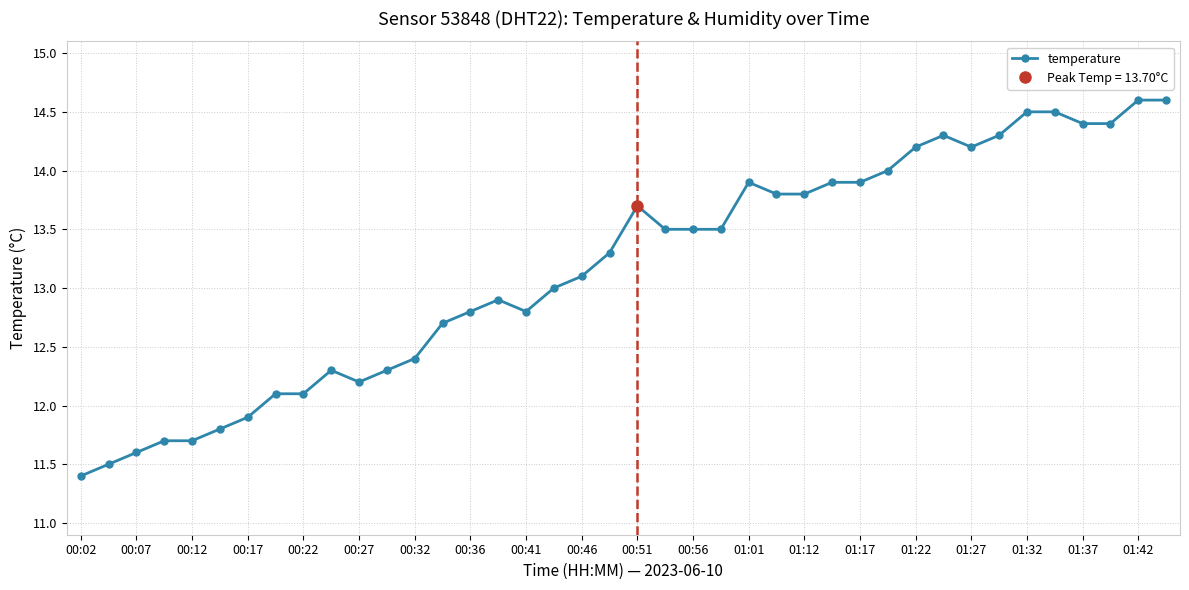

True or false: temperature has a value of 14.2 at 01:22.

True